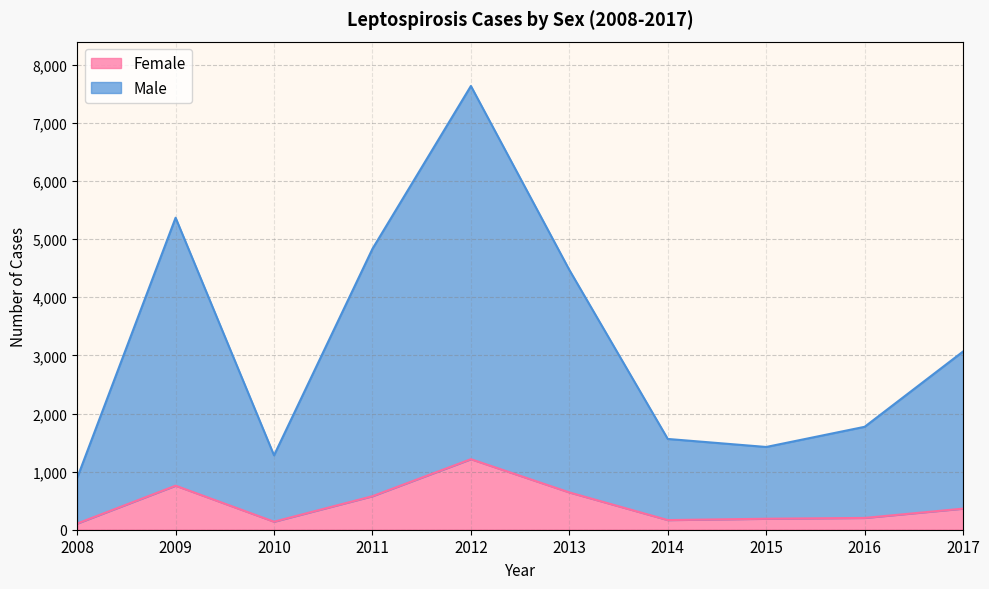

True or false: Male and Female cross at least once.

False